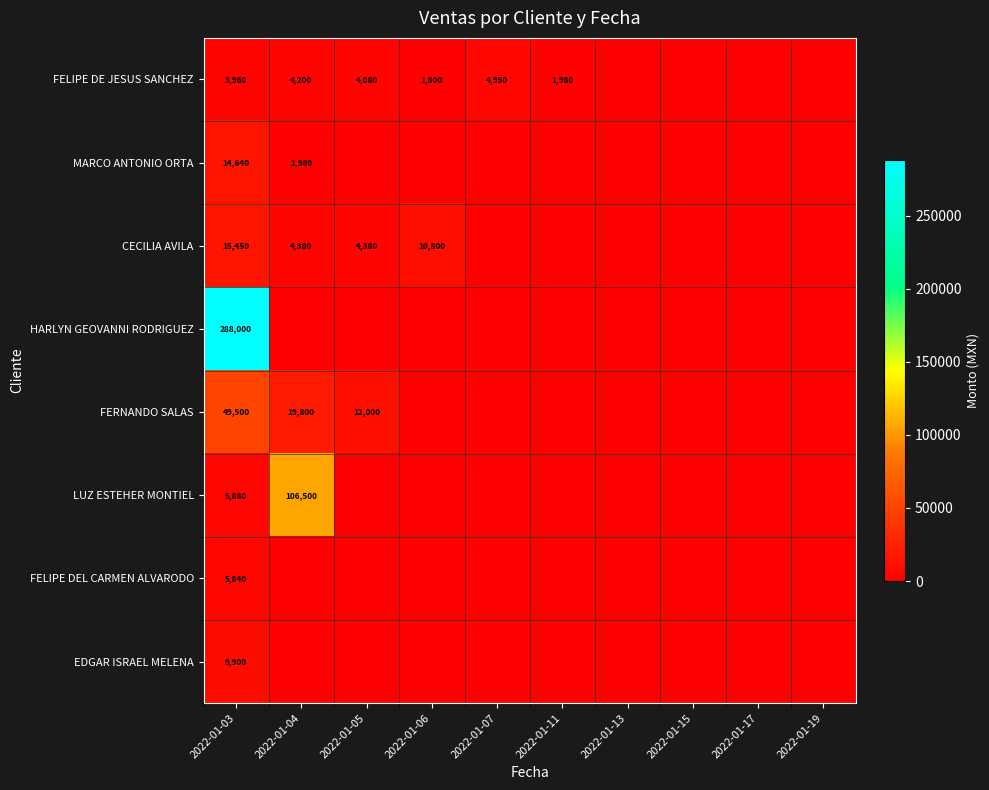

Is the value of FELIPE DE JESUS SANCHEZ at 2022-01-07 greater than the value of LUZ ESTEHER MONTIEL at 2022-01-04?

No